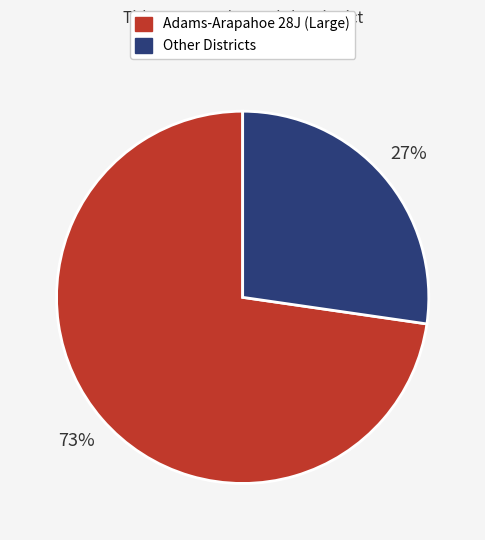

Is there a majority slice in this chart?

Yes